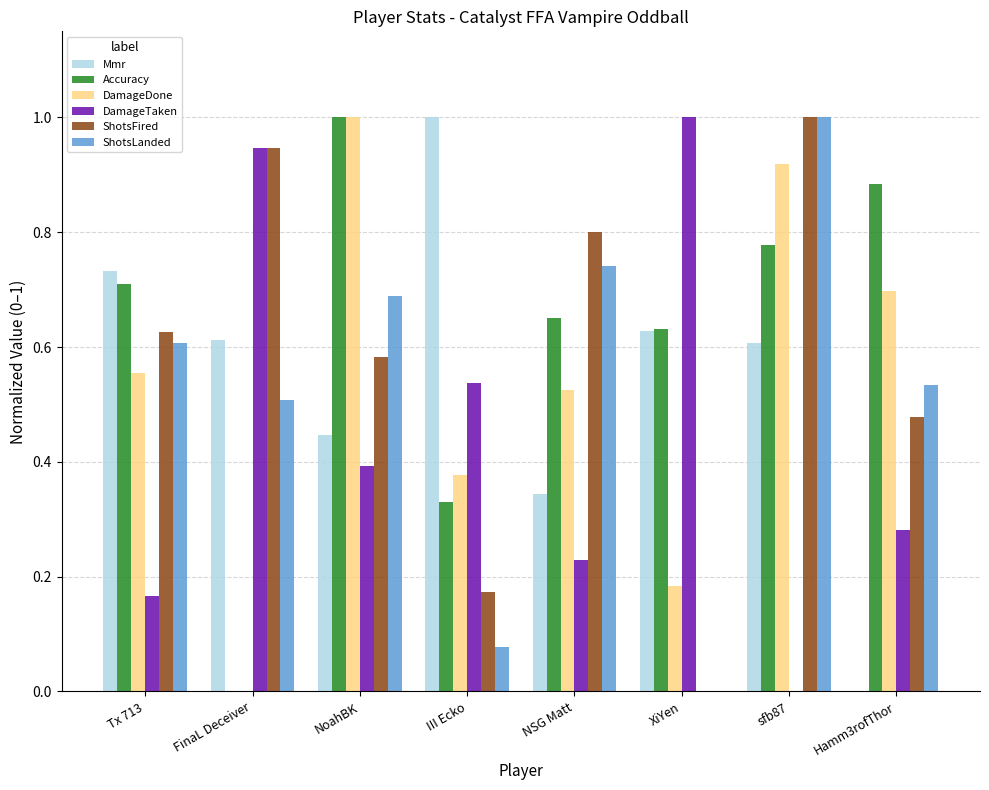

What is the sum of the Mmr values at Tx 713 and XiYen?

1.4